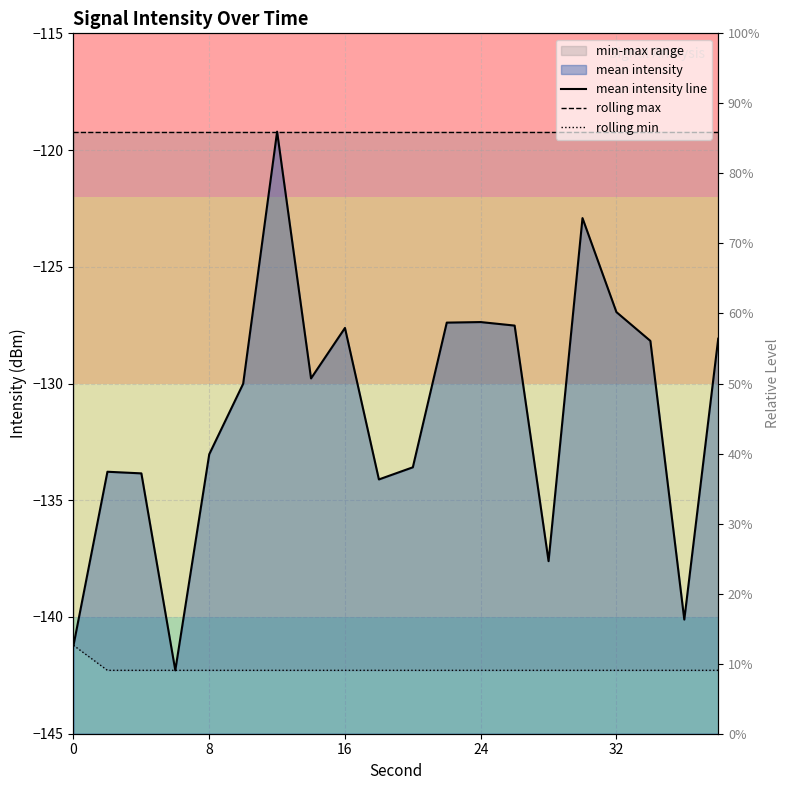

True or false: rolling max and rolling min intersect in this chart.

False